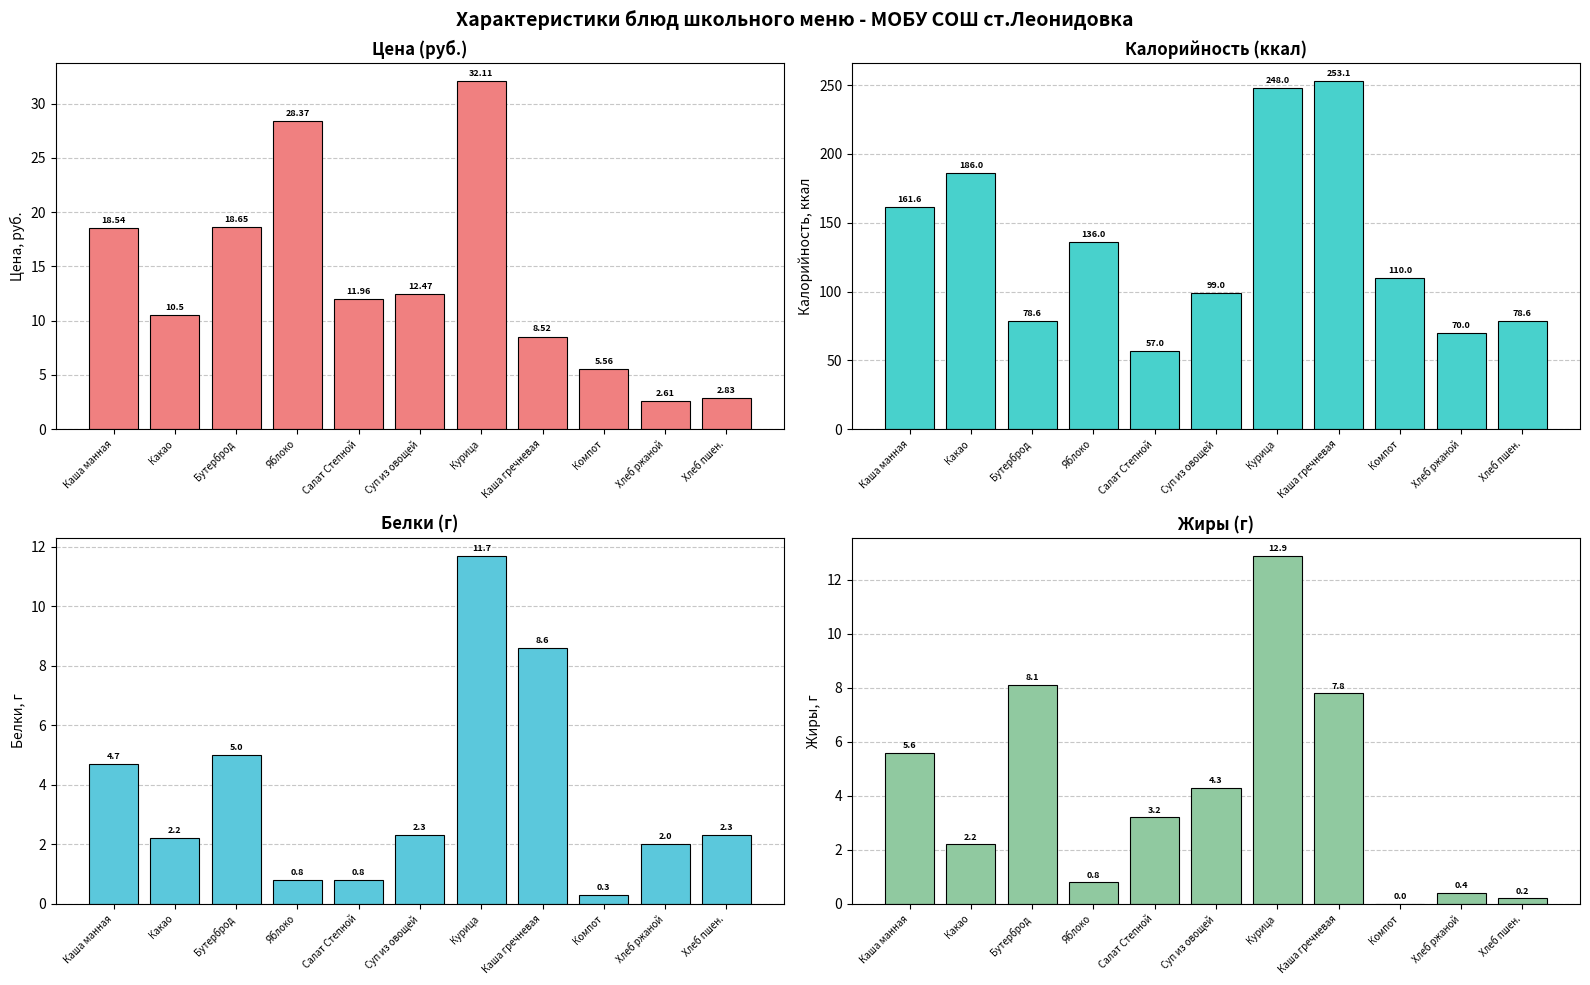

What is the label of the 5th bar from the right?

Курица